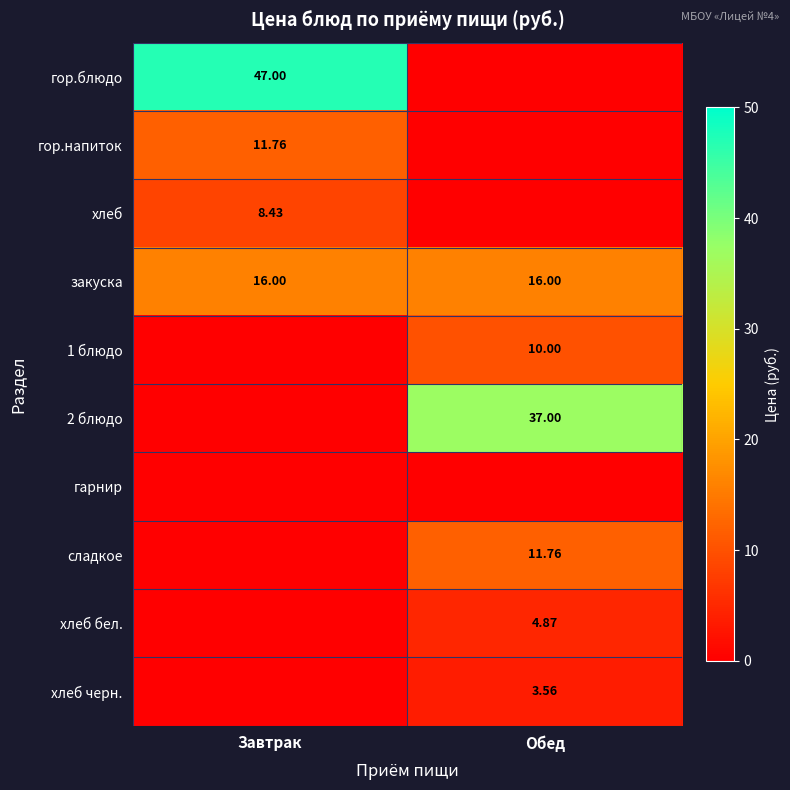

Which has a higher value, Обед or Завтрак?

Завтрак